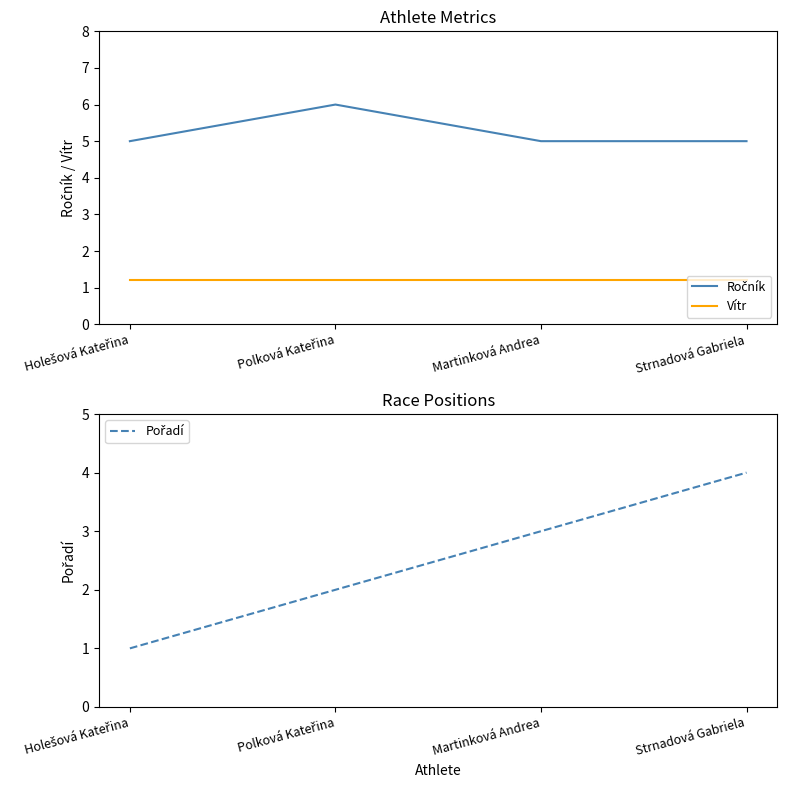

What are all the series names shown in the legend?

Ročník, Vítr, Pořadí